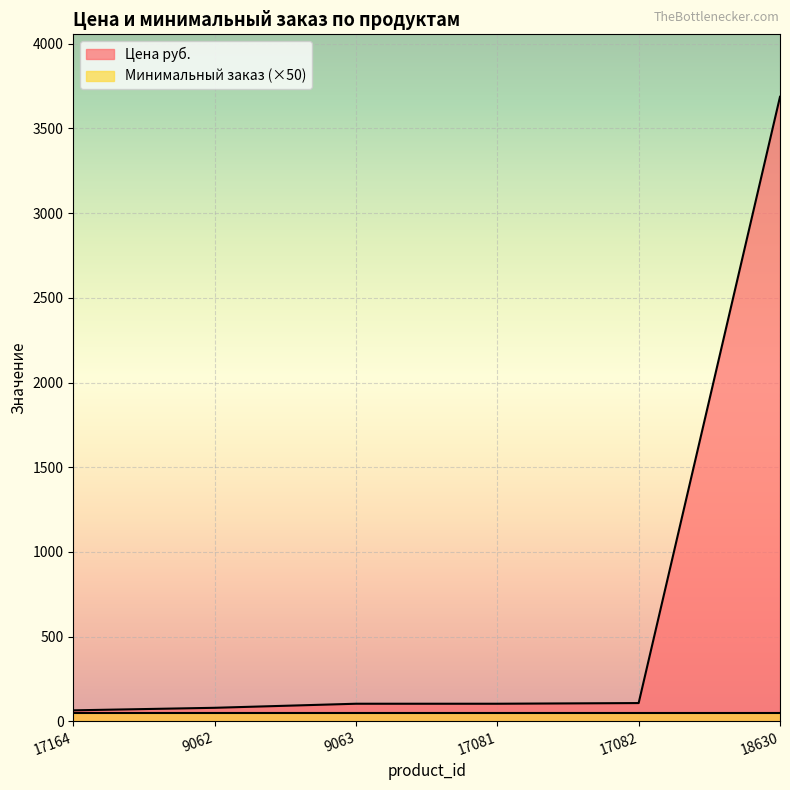

Between 18630 and 9062, which is larger?

18630